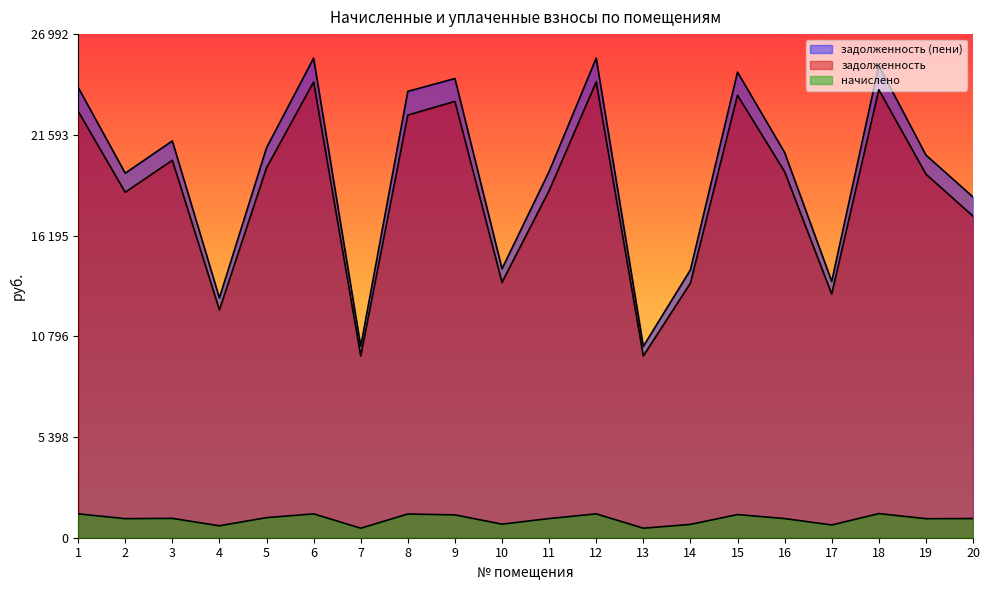

At how many categories does at least one series exceed 22193?

7